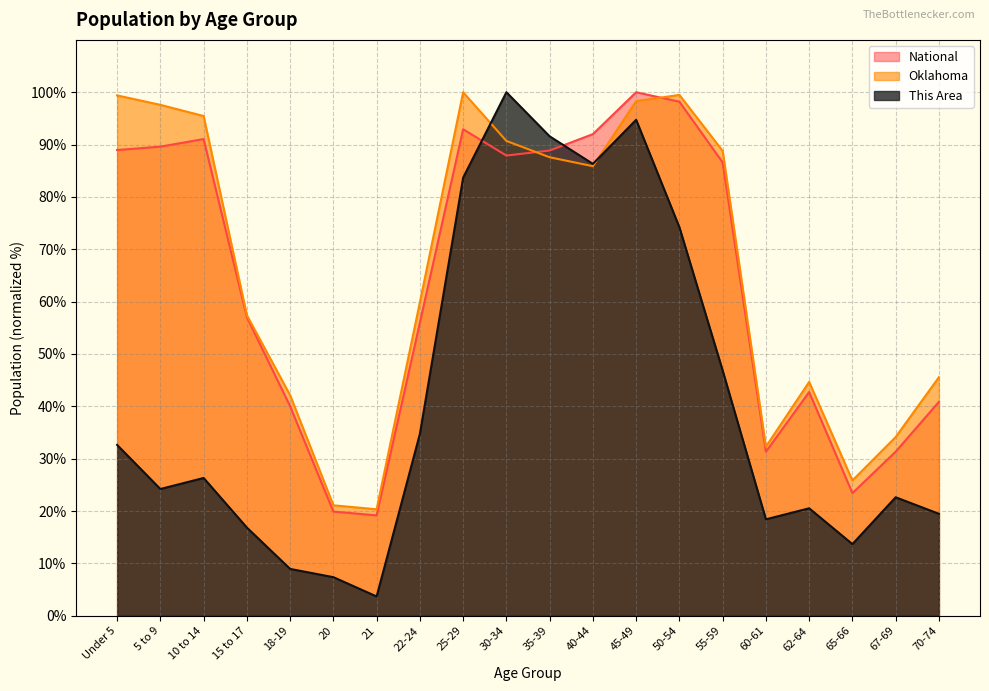

At which label does This Area first exceed 26?

Under 5